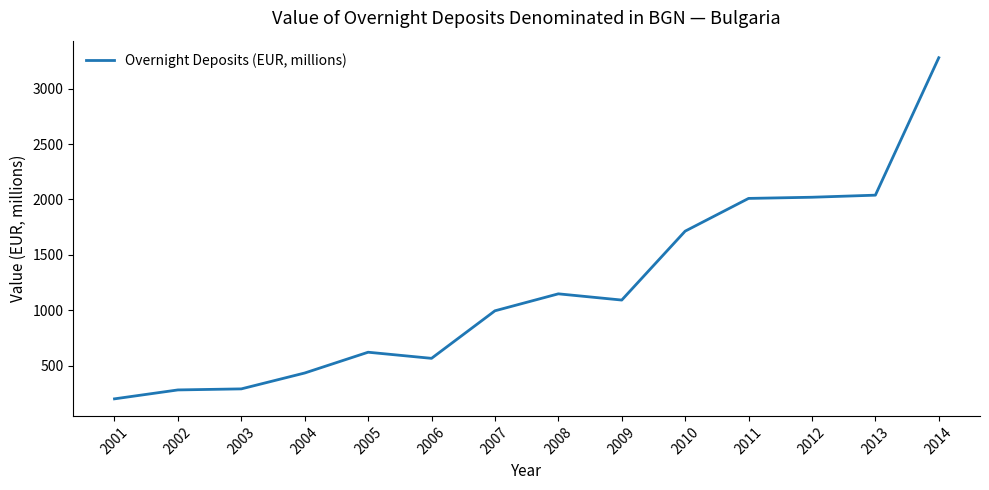

What is the ratio of the value at 2013 to the value at 2009?

1.9